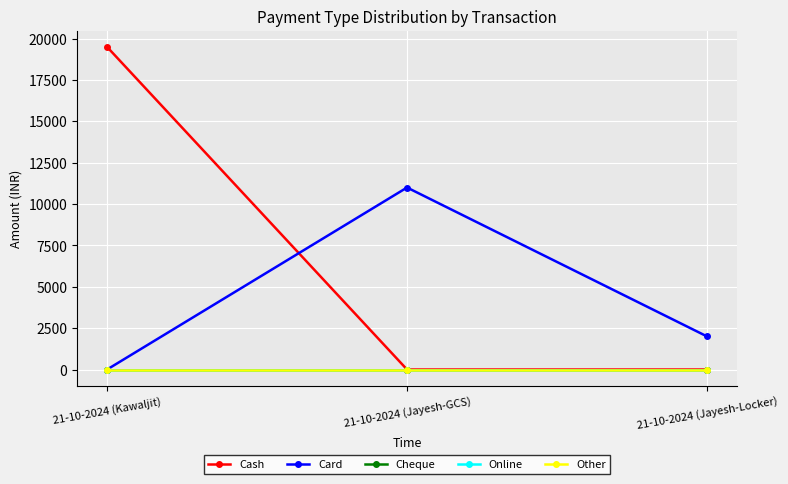

Does the chart have visible grid lines?

Yes